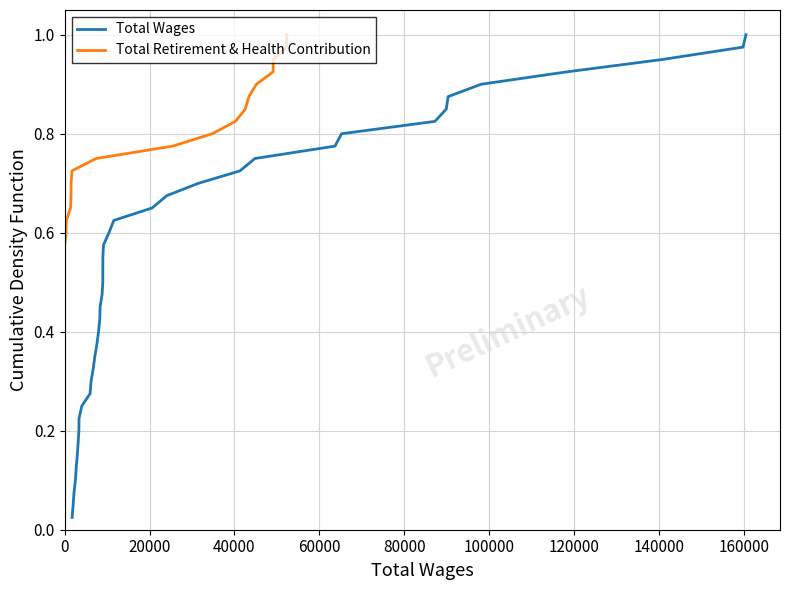

What is the maximum value shown in the chart?

1.0